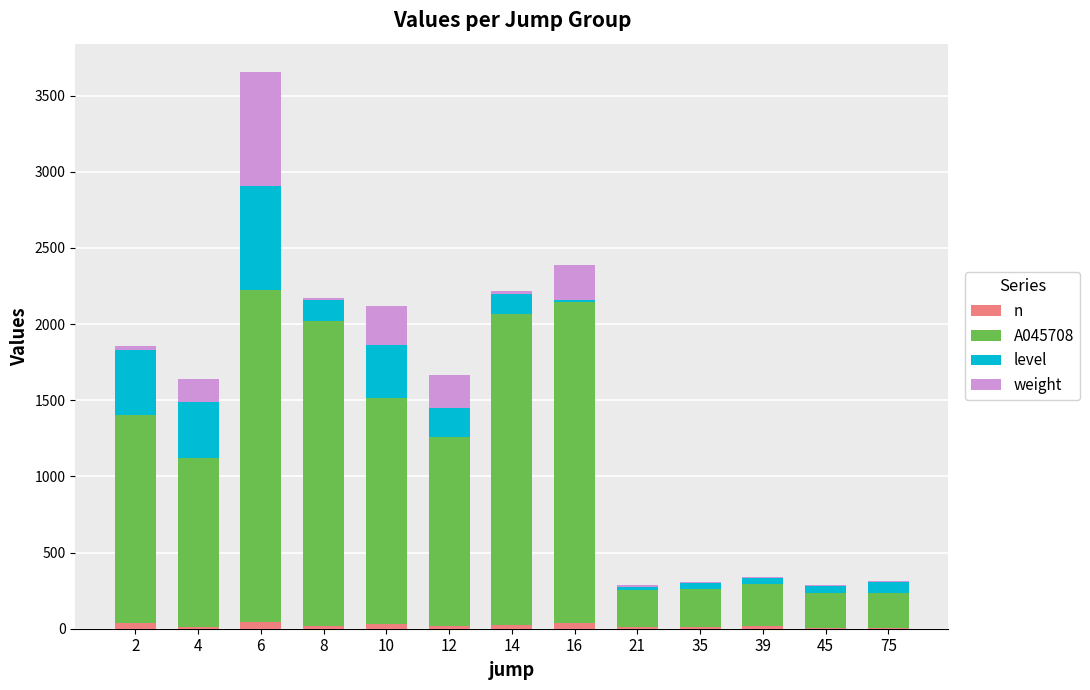

Which series has the largest total across all categories?

A045708